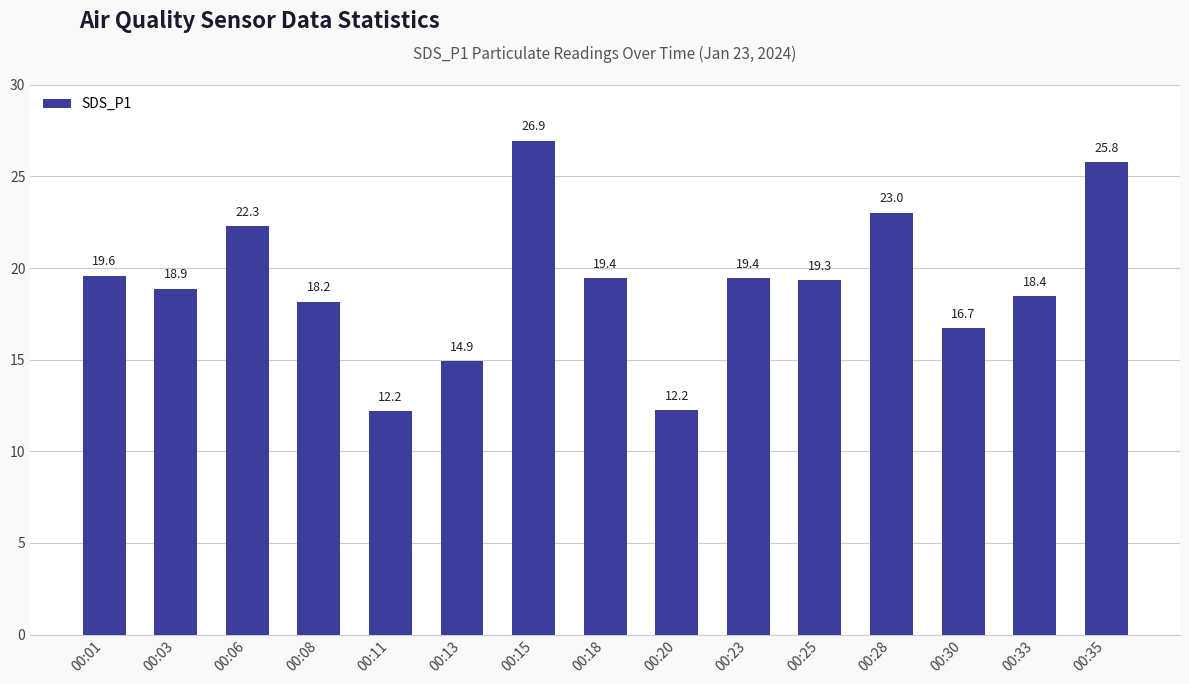

Read the value at 00:03.

18.9